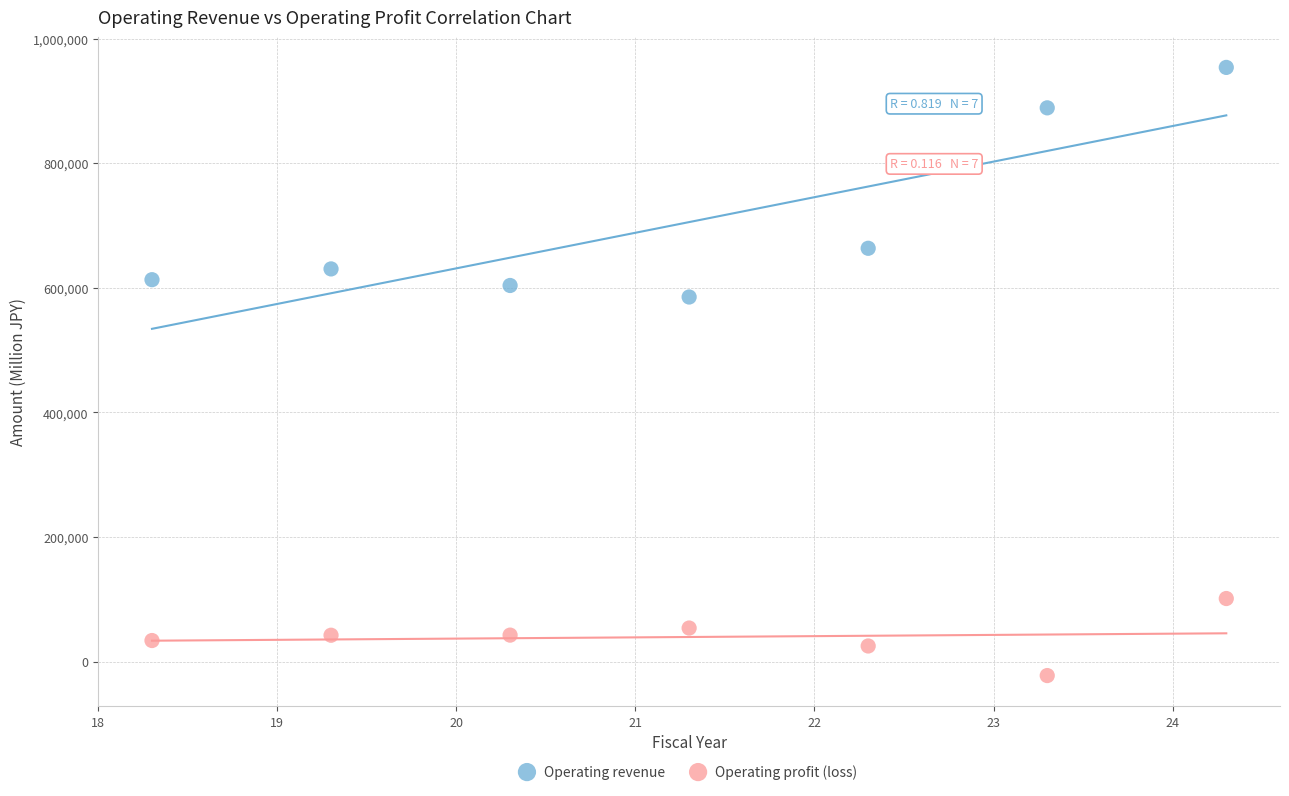

Across all series, what Y value is closest to 465627?

585203